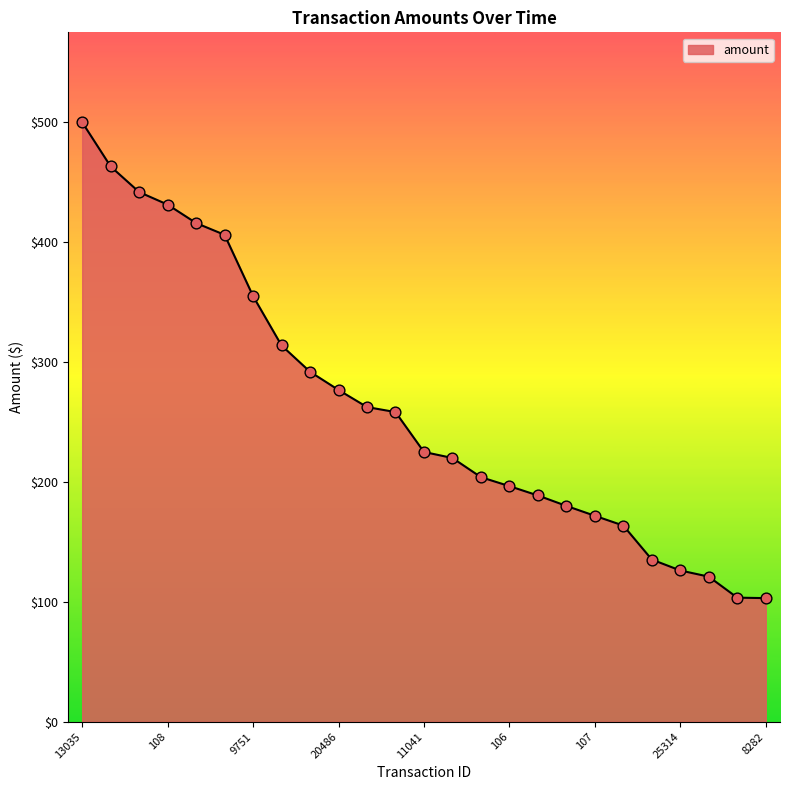

What is the greatest value displayed?

500.0